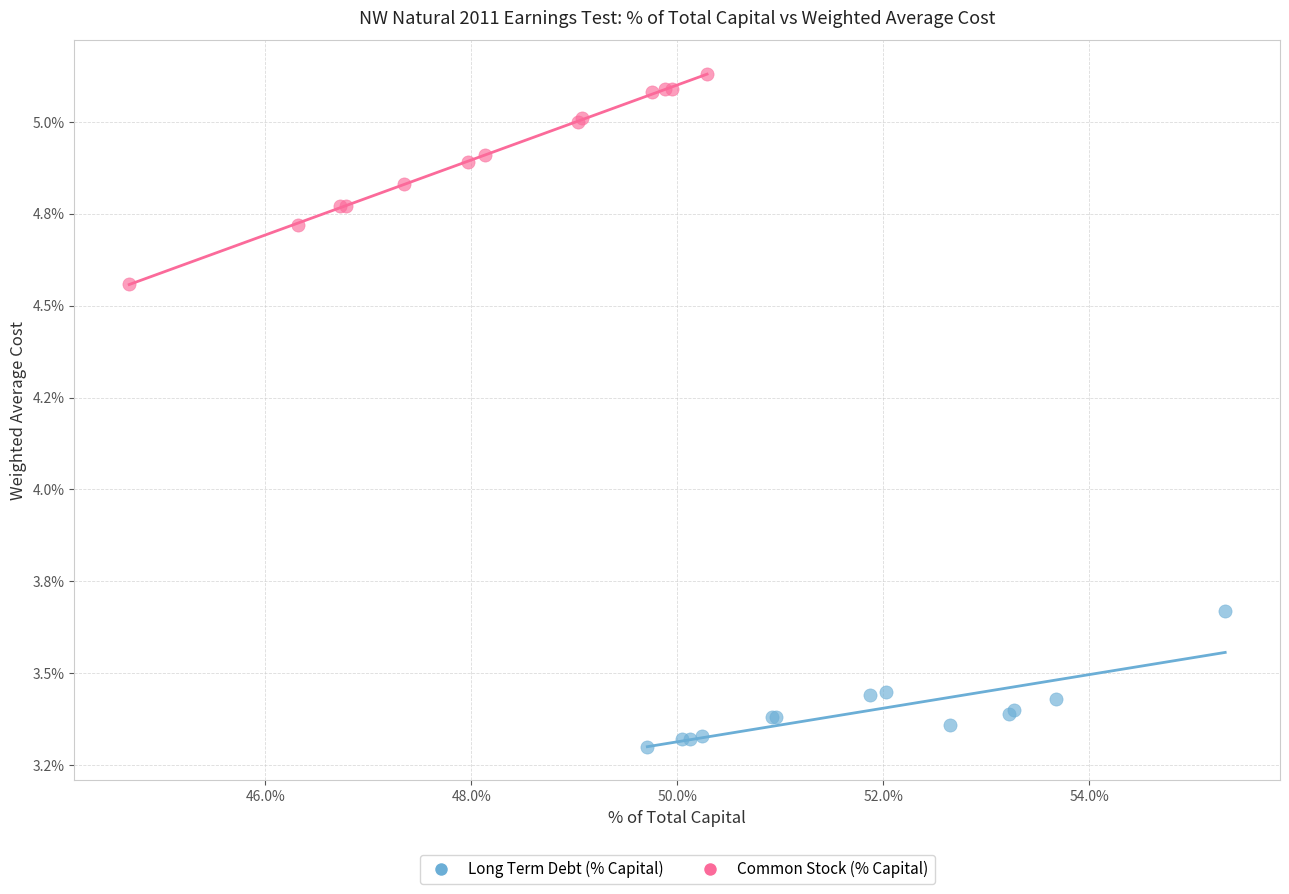

What are all the series names shown in the legend?

Long Term Debt (% Capital), Common Stock (% Capital)